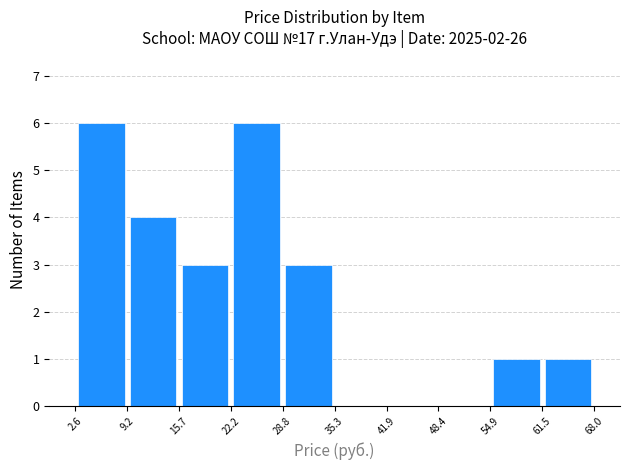

Reading left to right, list every bar in this chart as the range it spans on the x-axis followed by its height. The values are not printed on the chart, so give them approximately, as read against the axis.

2.6 to 9.2: 6
9.2 to 15.7: 4
15.7 to 22.2: 3
22.2 to 28.8: 6
28.8 to 35.3: 3
35.3 to 41.9: 0
41.9 to 48.4: 0
48.4 to 54.9: 0
54.9 to 61.5: 1
61.5 to 68.0: 1